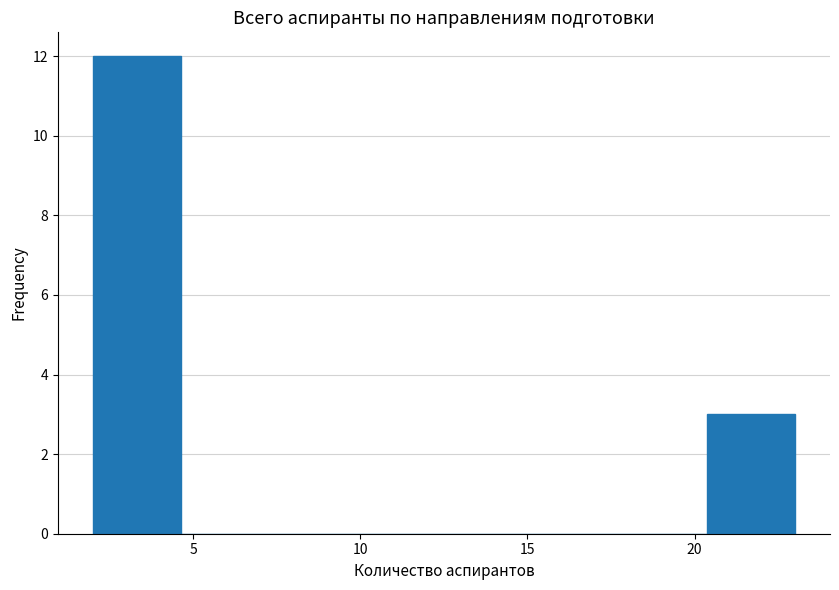

Reading left to right, transcribe this chart: for each bar, give the range it covers on the x-axis and its height. Neither the bar edges nor the heights are printed on the chart, so give them approximately, as read against the axes.

2.0 to 4.5: 12
4.5 to 7.5: 0
7.5 to 10.0: 0
10.0 to 12.5: 0
12.5 to 15.0: 0
15.0 to 18.0: 0
18.0 to 20.5: 0
20.5 to 23.0: 3